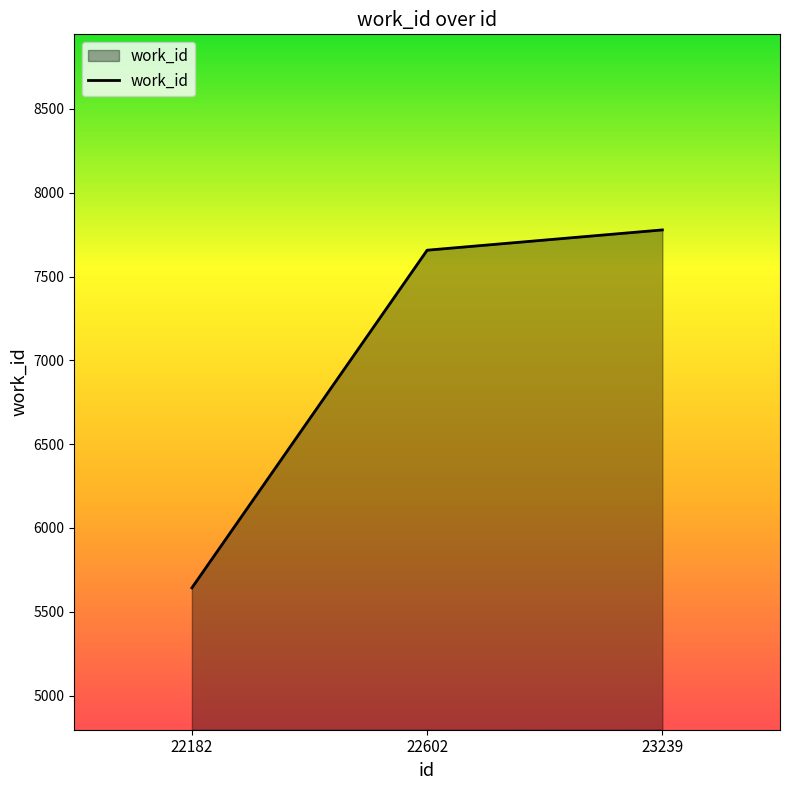

The chart shows a value of 13158 at 23239. True or false?

False